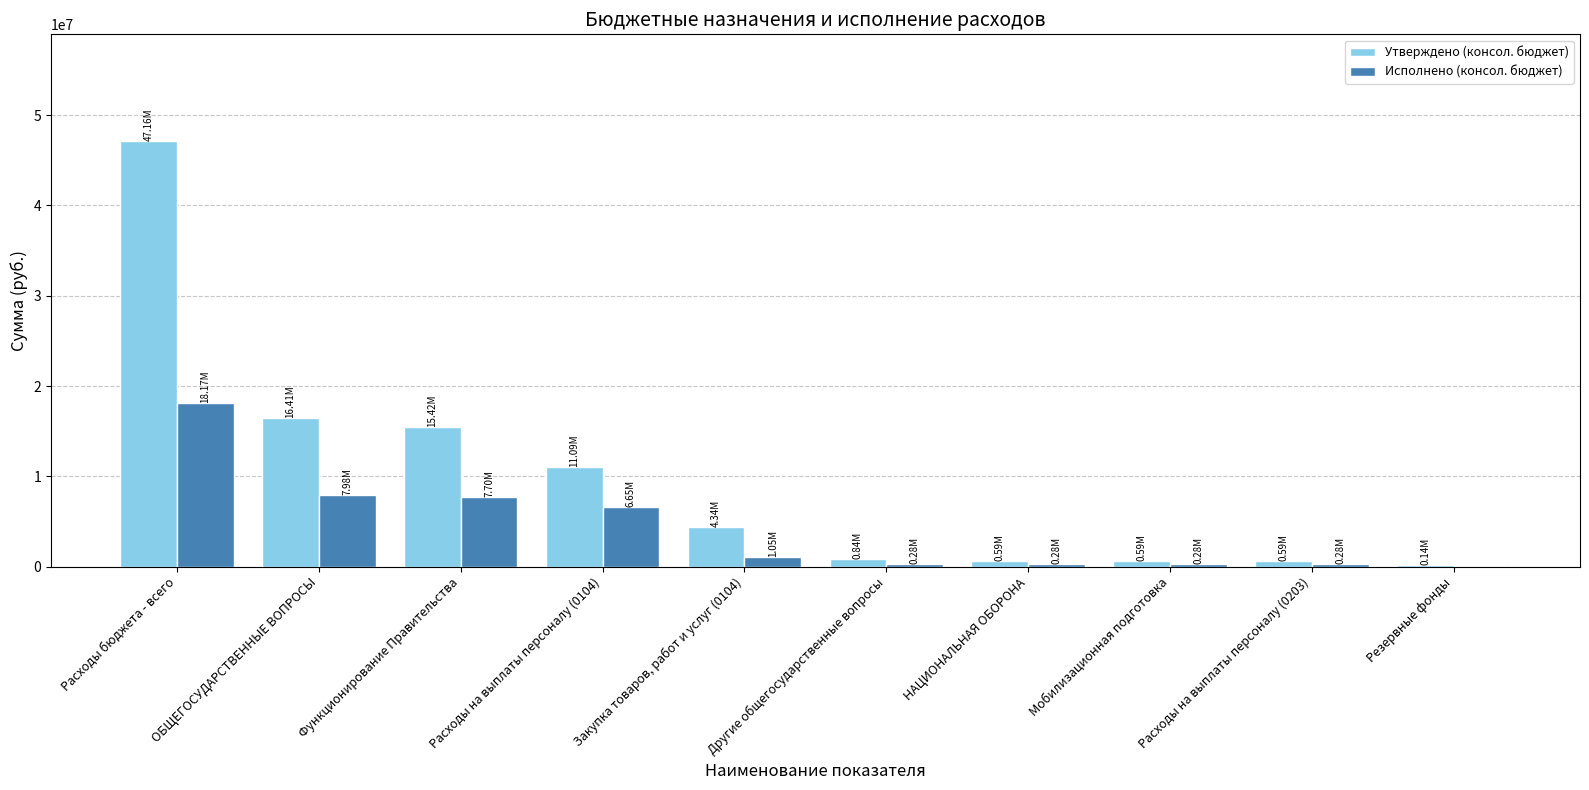

Is the value of Утверждено (консол. бюджет) at Закупка товаров, работ и услуг (0104) greater than the value of Исполнено (консол. бюджет) at Закупка товаров, работ и услуг (0104)?

Yes